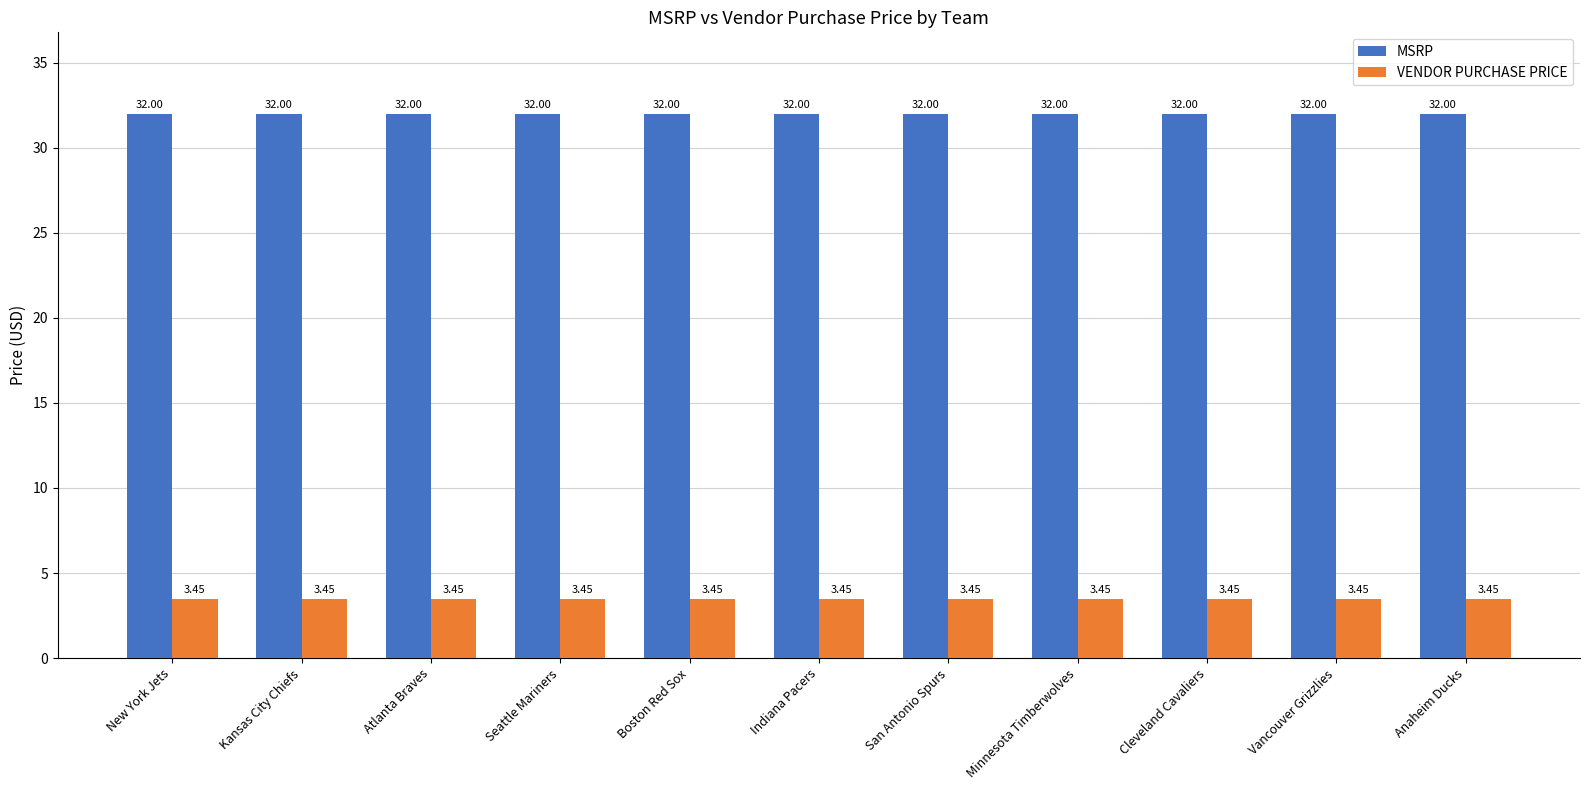

What are all the series names shown in the legend?

MSRP, VENDOR PURCHASE PRICE